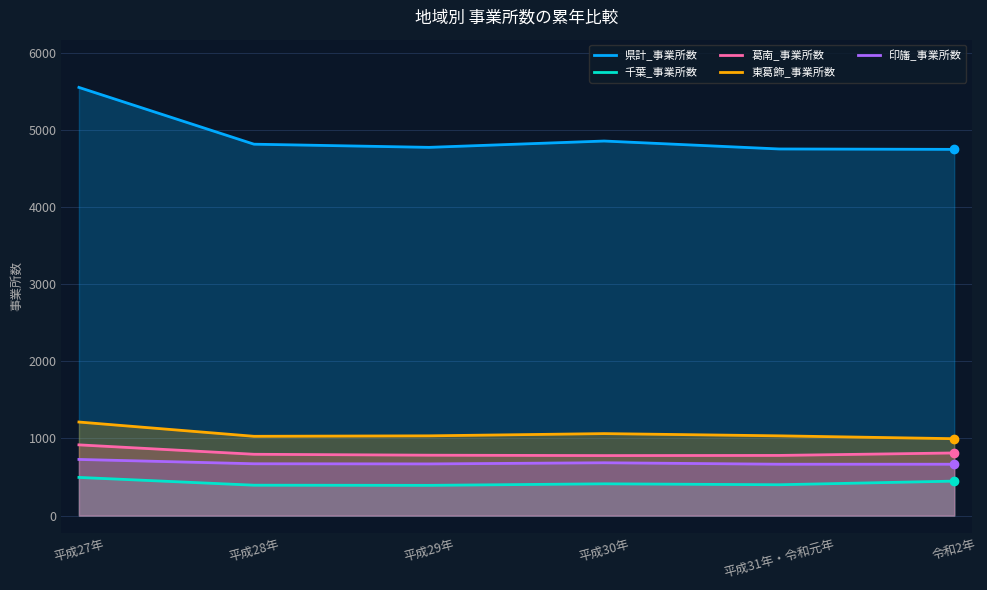

What is the total value across all series at 平成28年?

7704